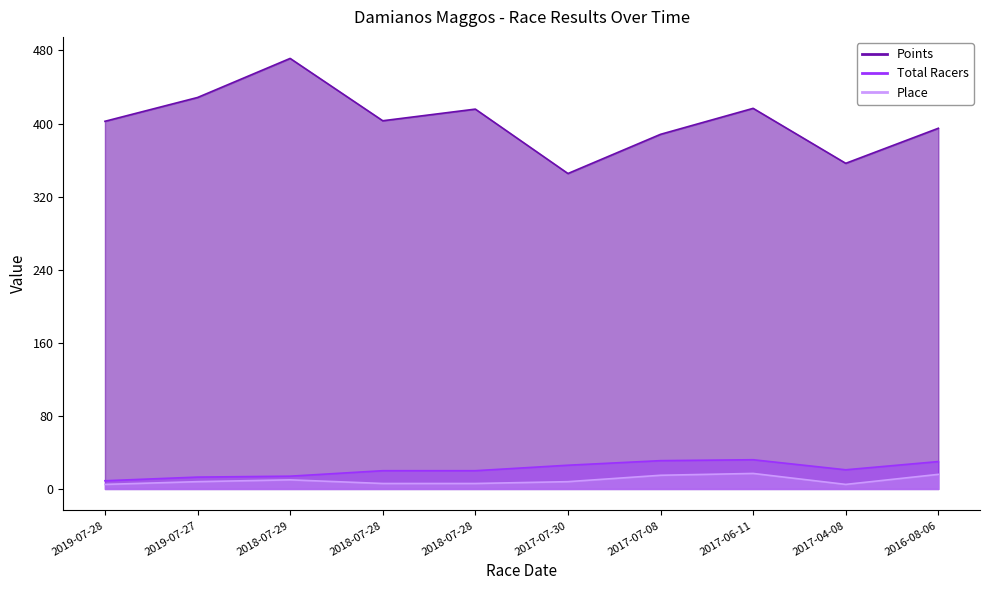

What is the maximum value shown in the chart?

471.3